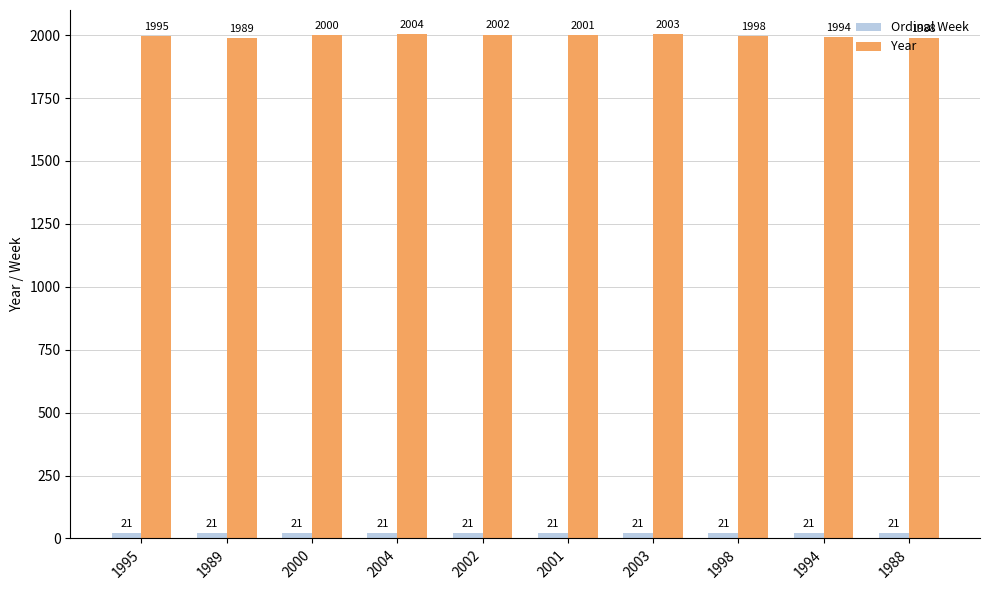

What is the maximum value shown in the chart?

2004